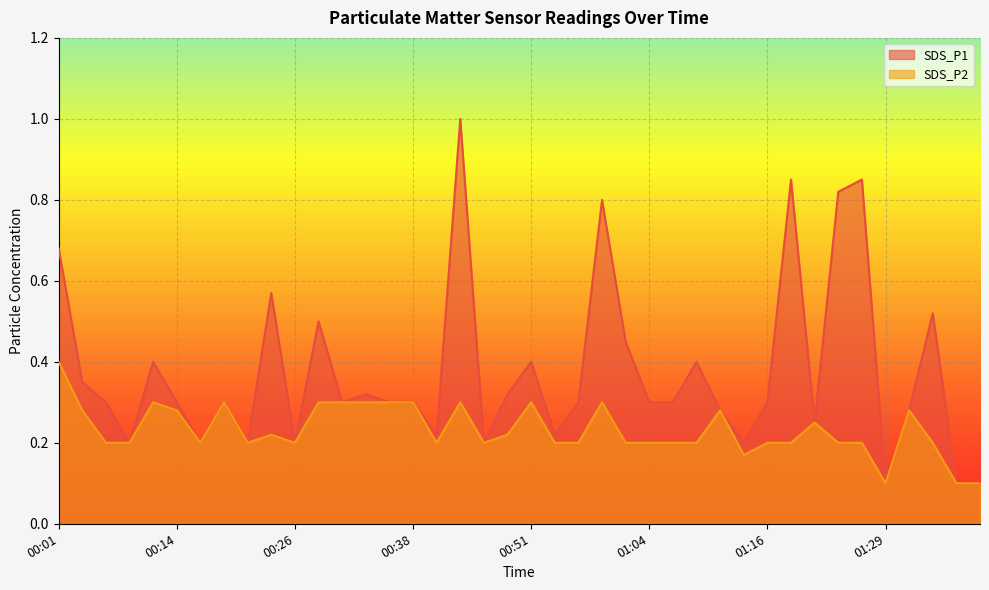

Reading left to right, extract all data points from this chart.

SDS_P1: 00:01=0.7	00:04=0.3	00:06=0.3	00:09=0.2	00:11=0.4	00:14=0.3	00:16=0.2	00:19=0.3	00:21=0.2	00:24=0.6	00:26=0.2	00:29=0.5	00:31=0.3	00:33=0.3	00:36=0.3	00:38=0.3	00:41=0.2	00:44=1.0	00:46=0.2	00:49=0.3	00:51=0.4	00:54=0.2	00:56=0.3	00:59=0.8	01:01=0.5	01:04=0.3	01:06=0.3	01:08=0.4	01:11=0.3	01:13=0.2	01:16=0.3	01:18=0.8	01:21=0.2	01:24=0.8	01:27=0.8	01:29=0.1	01:32=0.3	01:35=0.5	01:38=0.1	01:41=0.1
SDS_P2: 00:01=0.4	00:04=0.3	00:06=0.2	00:09=0.2	00:11=0.3	00:14=0.3	00:16=0.2	00:19=0.3	00:21=0.2	00:24=0.2	00:26=0.2	00:29=0.3	00:31=0.3	00:33=0.3	00:36=0.3	00:38=0.3	00:41=0.2	00:44=0.3	00:46=0.2	00:49=0.2	00:51=0.3	00:54=0.2	00:56=0.2	00:59=0.3	01:01=0.2	01:04=0.2	01:06=0.2	01:08=0.2	01:11=0.3	01:13=0.2	01:16=0.2	01:18=0.2	01:21=0.2	01:24=0.2	01:27=0.2	01:29=0.1	01:32=0.3	01:35=0.2	01:38=0.1	01:41=0.1